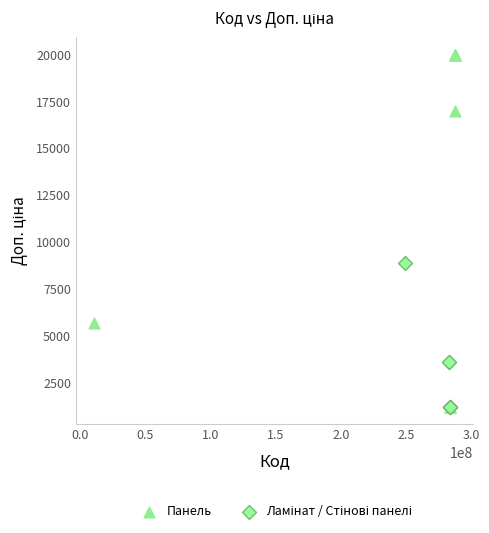

Which series has the widest spread of Y values?

Панель